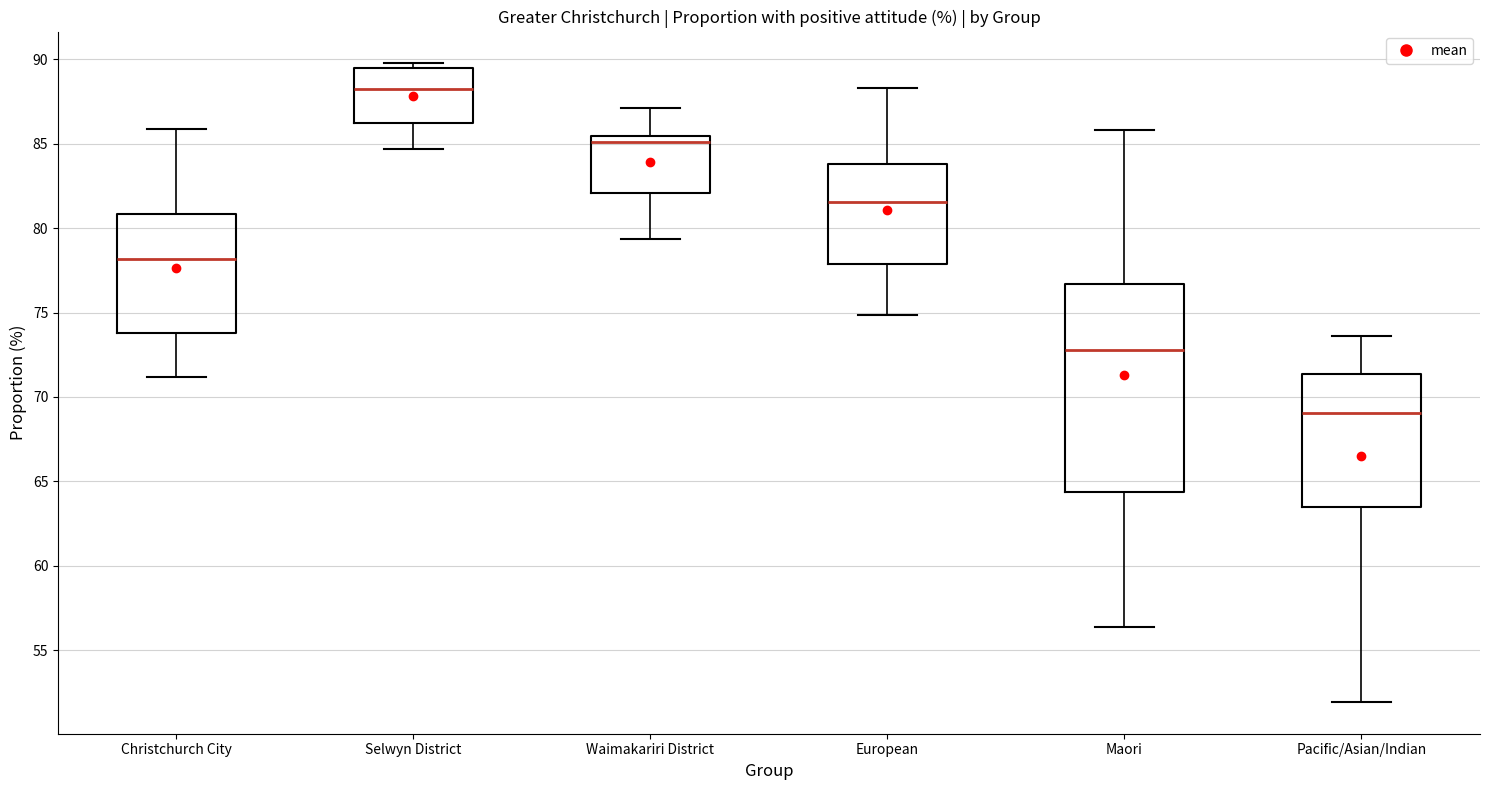

Where does the lower whisker of the box for Selwyn District end on the y-axis? The values are not printed on the chart, so give them approximately, as read against the axis.

84.5